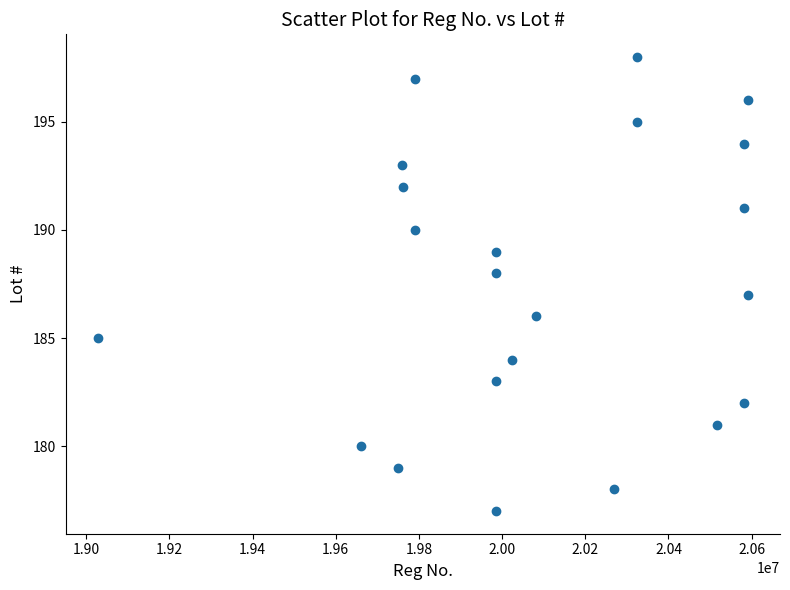

What is the range of Y values (max minus min)?

21